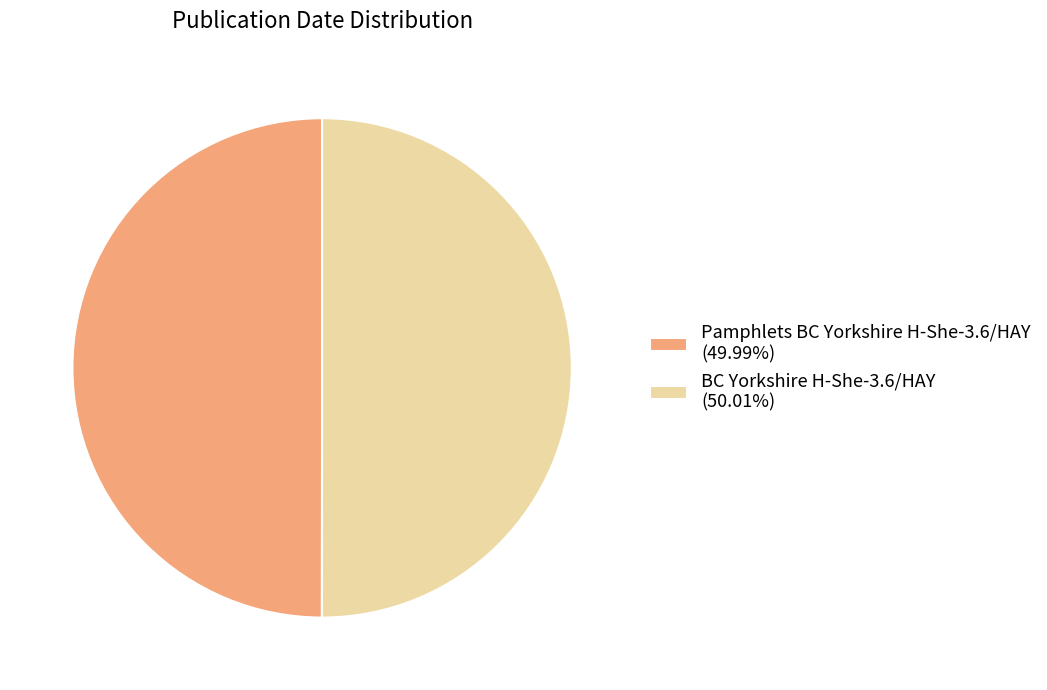

Count the number of slices in the pie.

2